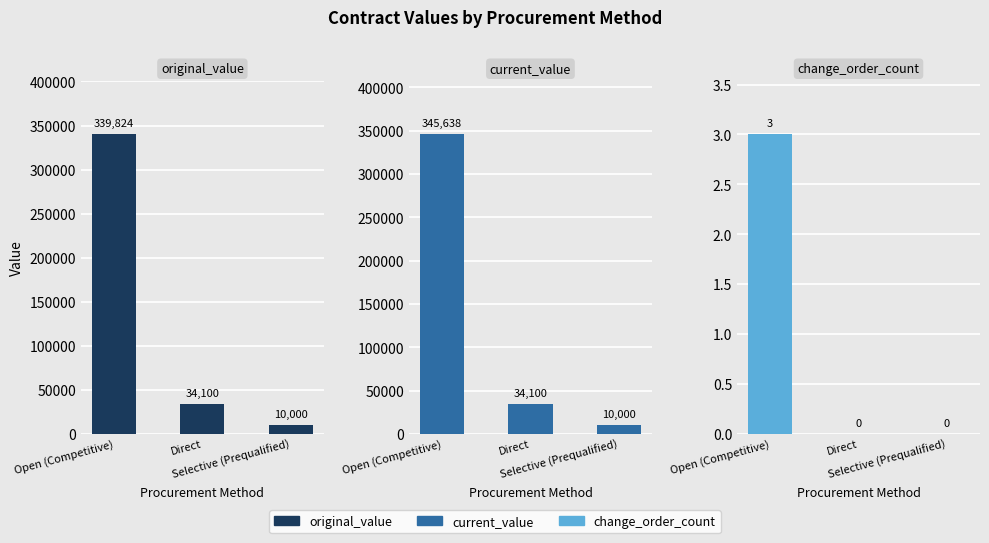

What is the difference between the maximum and minimum values in the original_value series?

329823.5